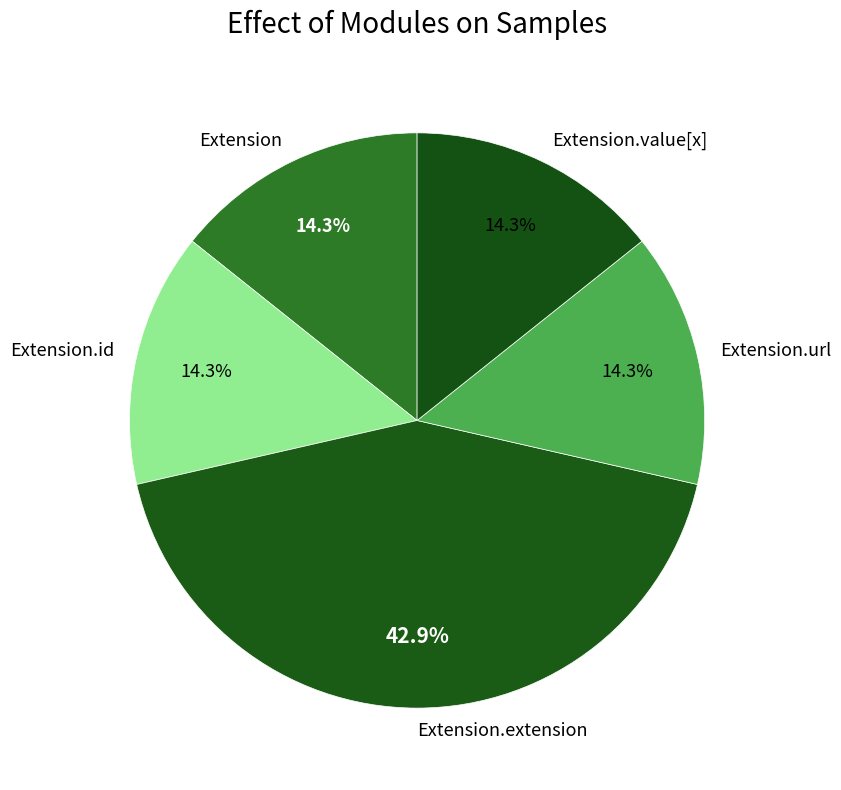

Does any single category account for the majority?

No